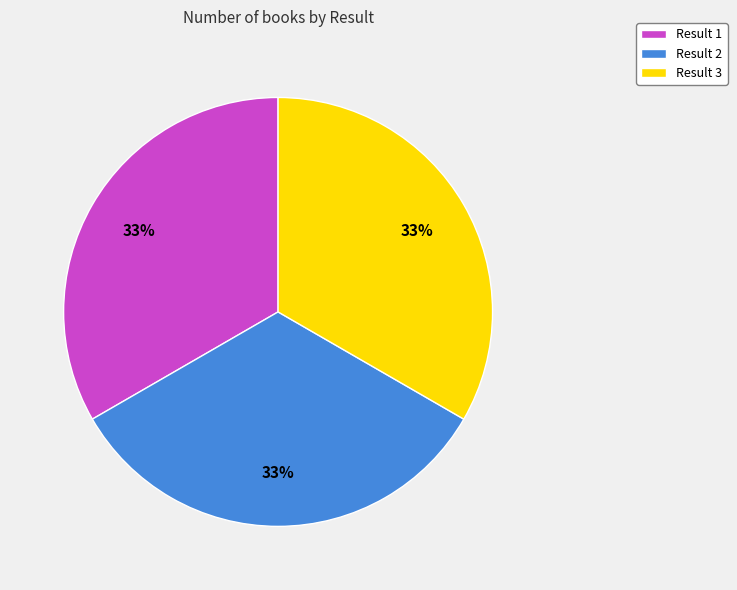

What is the ratio of the value at Result 2 to the value at Result 3?

1.0